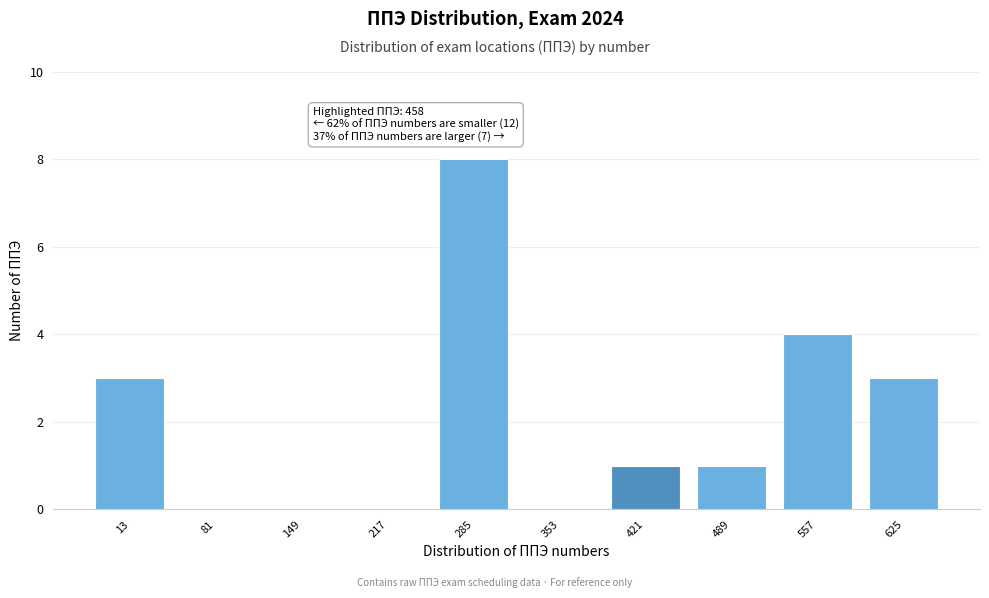

Reading left to right, list all the values displayed in this chart.

13=3	81=0	149=0	217=0	285=8	353=0	421=1	489=1	557=4	625=3